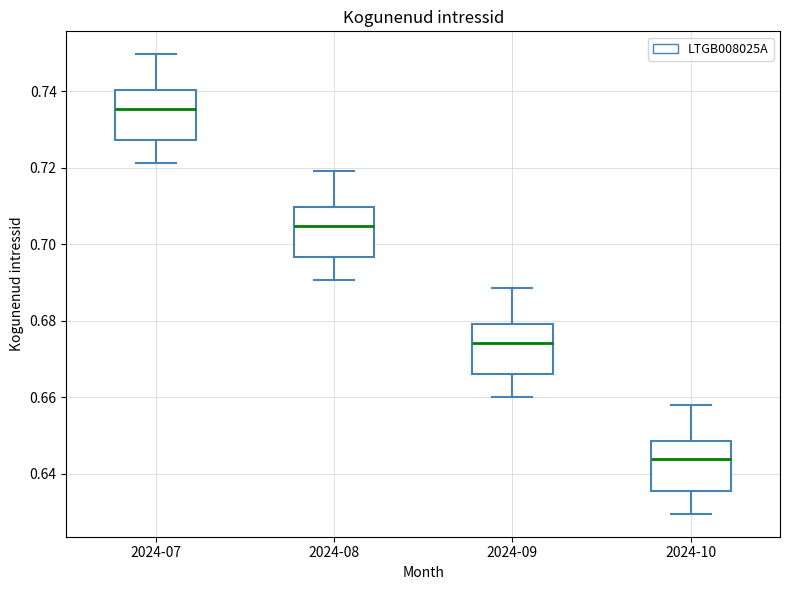

Reading left to right, read every box against the y-axis: the position of its median line, the range the box covers, and the ends of its whiskers. The values are not printed on the chart, so give them approximately, as read against the axis.

2024-07: median 0.736, box 0.728 to 0.740, whiskers 0.722 to 0.750
2024-08: median 0.704, box 0.696 to 0.710, whiskers 0.690 to 0.720
2024-09: median 0.674, box 0.666 to 0.680, whiskers 0.660 to 0.688
2024-10: median 0.644, box 0.636 to 0.648, whiskers 0.630 to 0.658